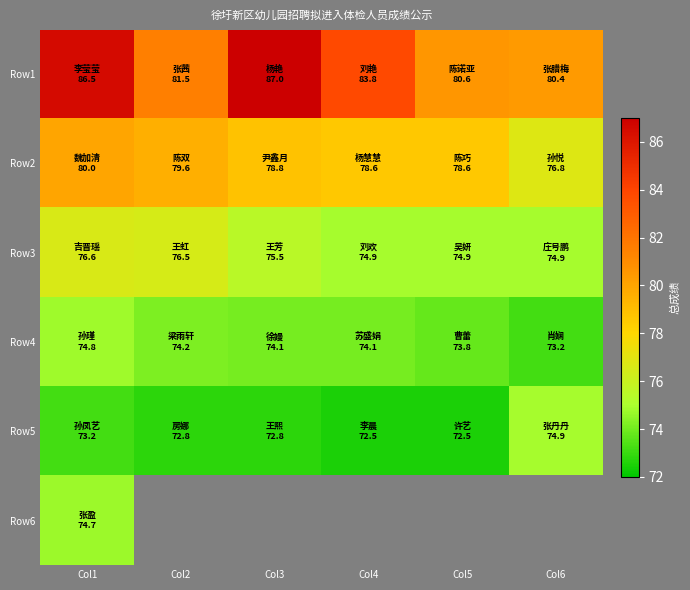

Is it true that Row3 equals 76.6 at Col1?

True